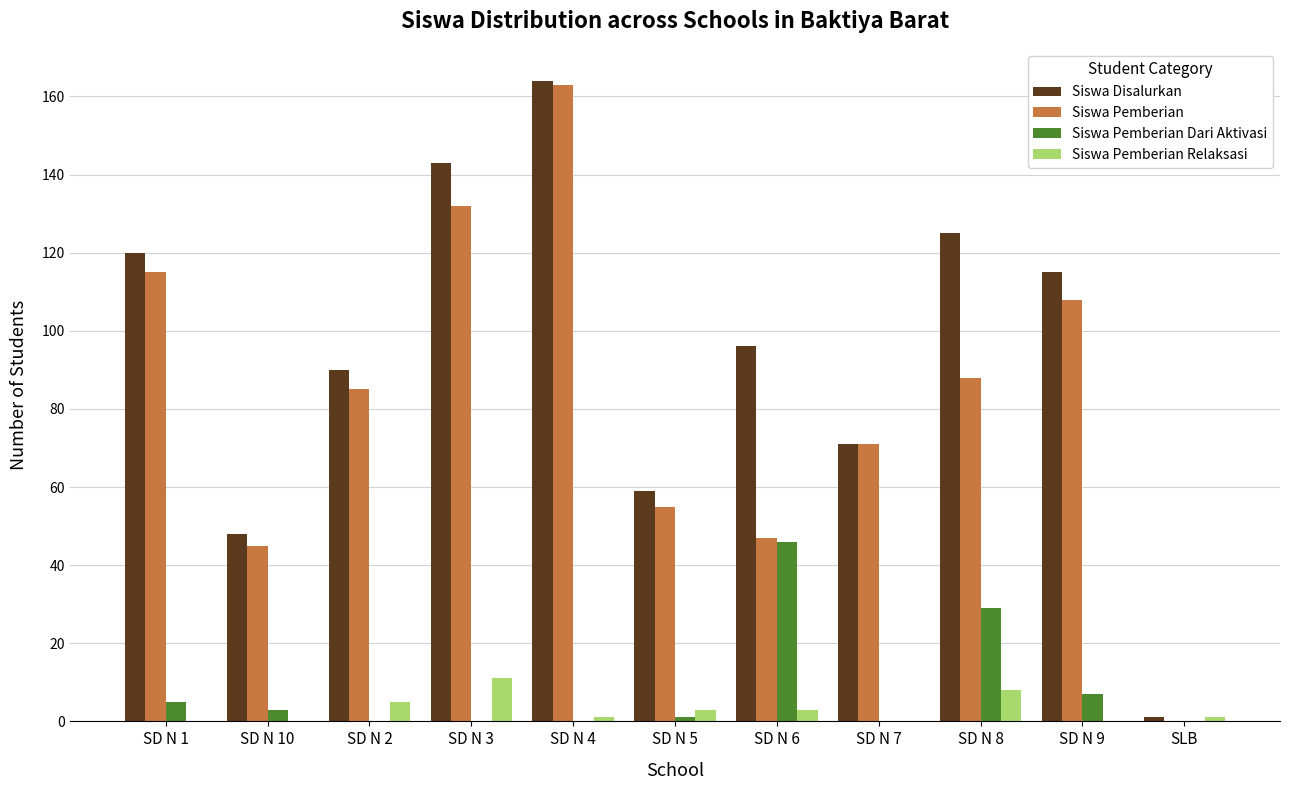

What is the sum of the Siswa Disalurkan values at SD N 10 and SD N 7?

119